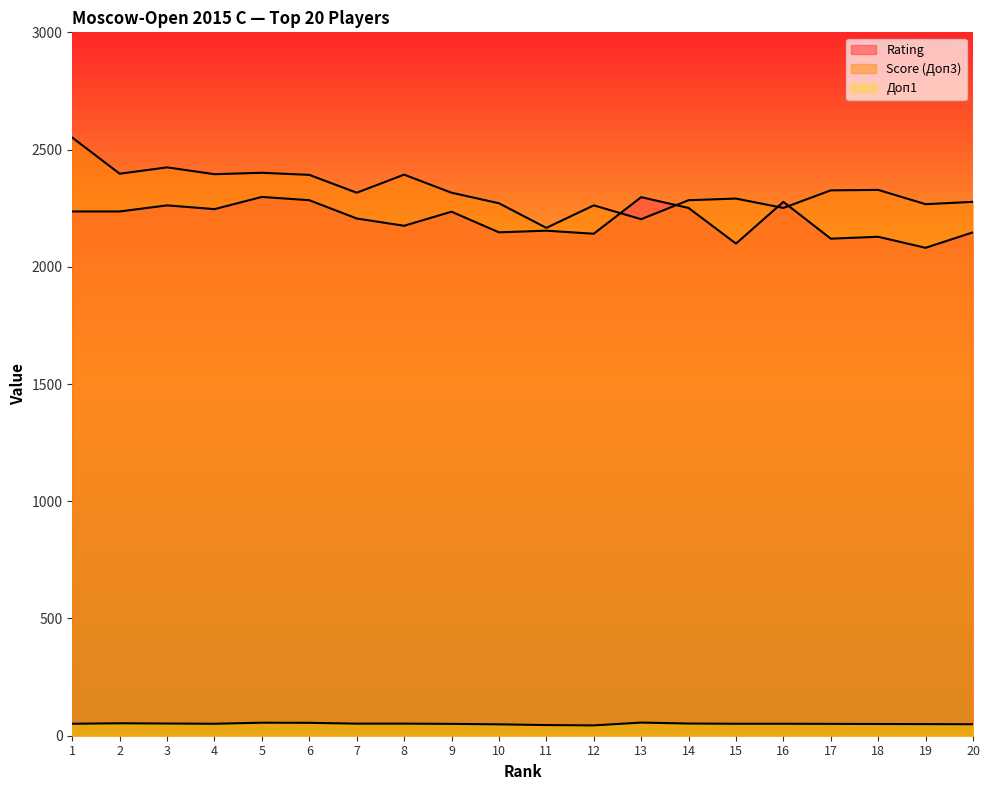

Which series has the largest total across all categories?

Score (Доп3)